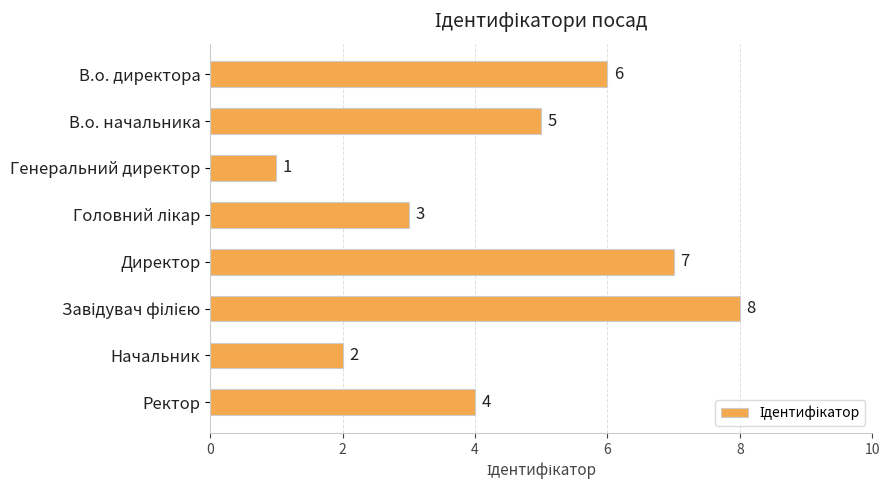

Which has a higher value, В.о. начальника or Директор?

Директор